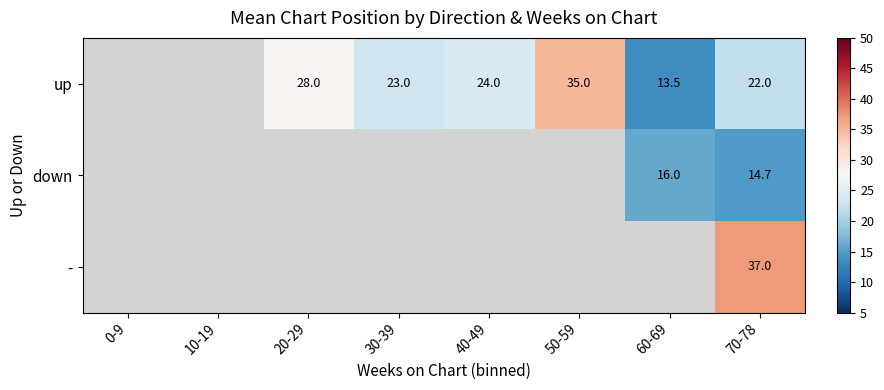

Is it true that up equals 22.0 at 70-78?

True